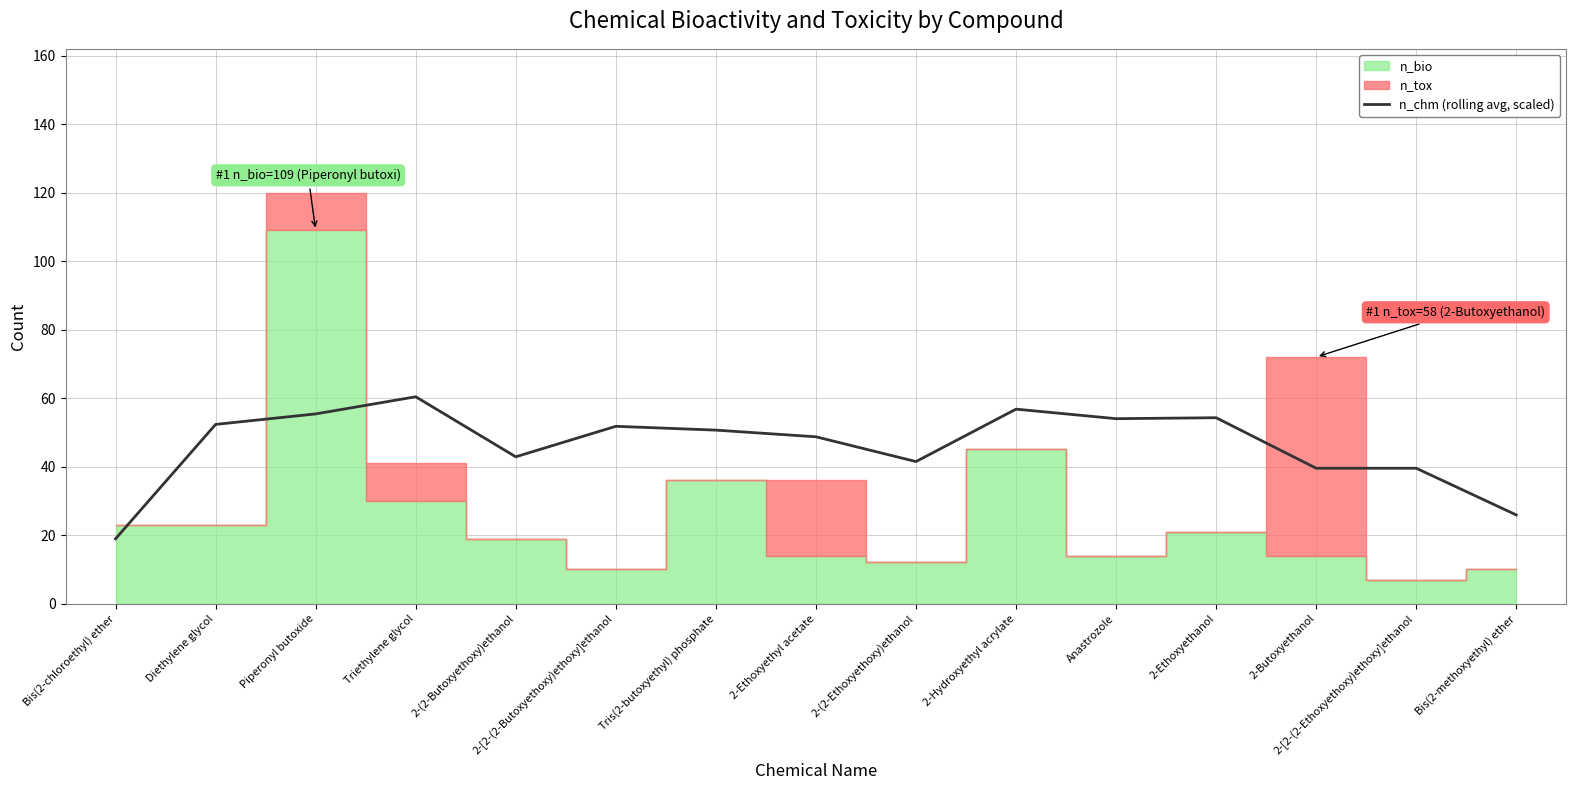

What is the average value?

46.2